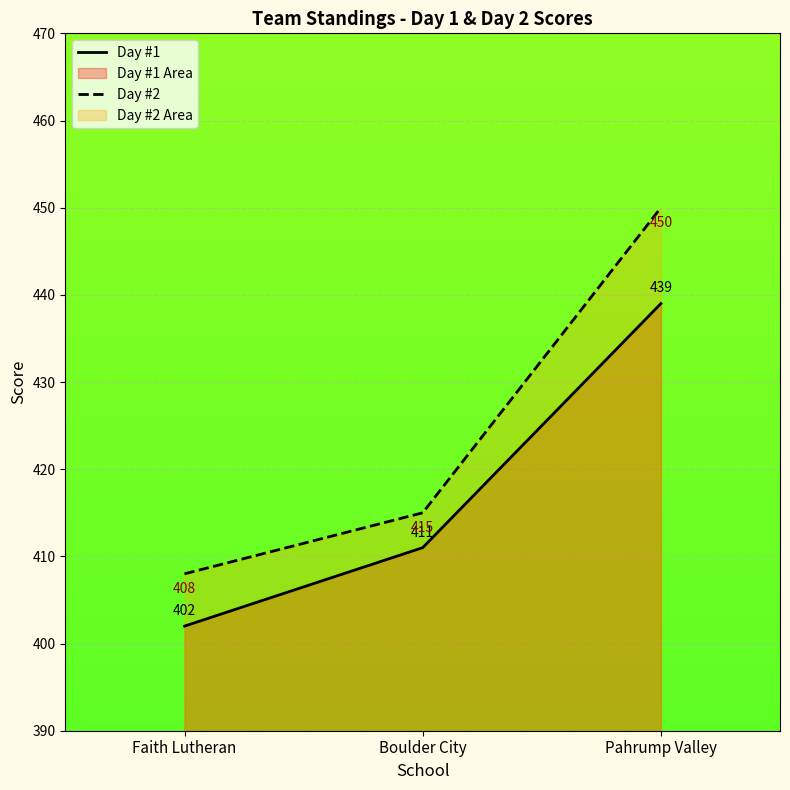

What is the difference between the maximum and minimum values in the Day #2 series?

42